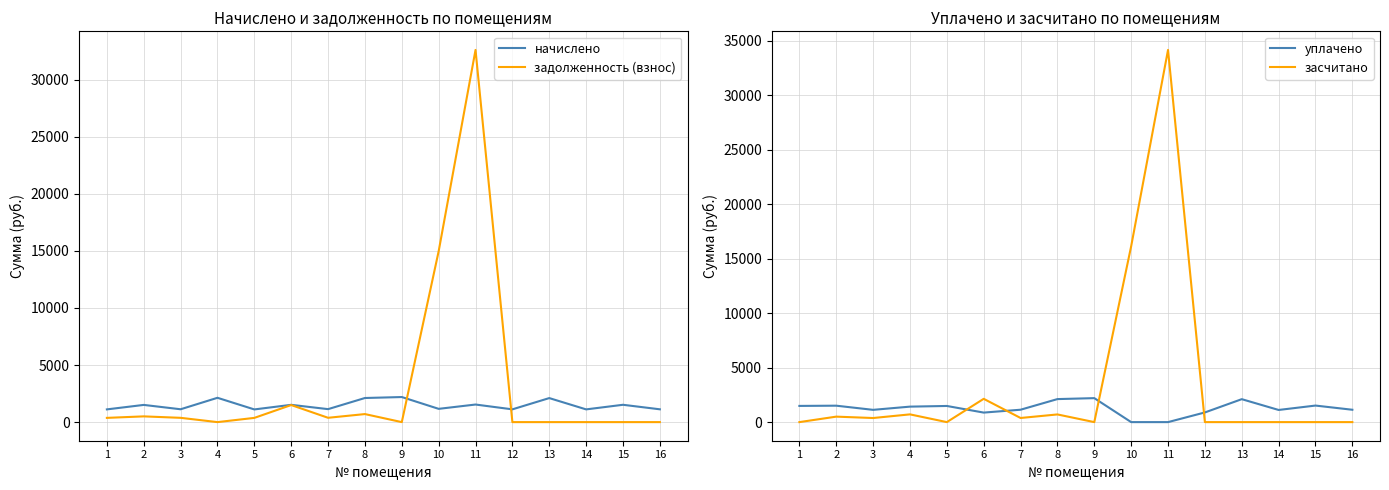

At which label is начислено closest to 1653?

11